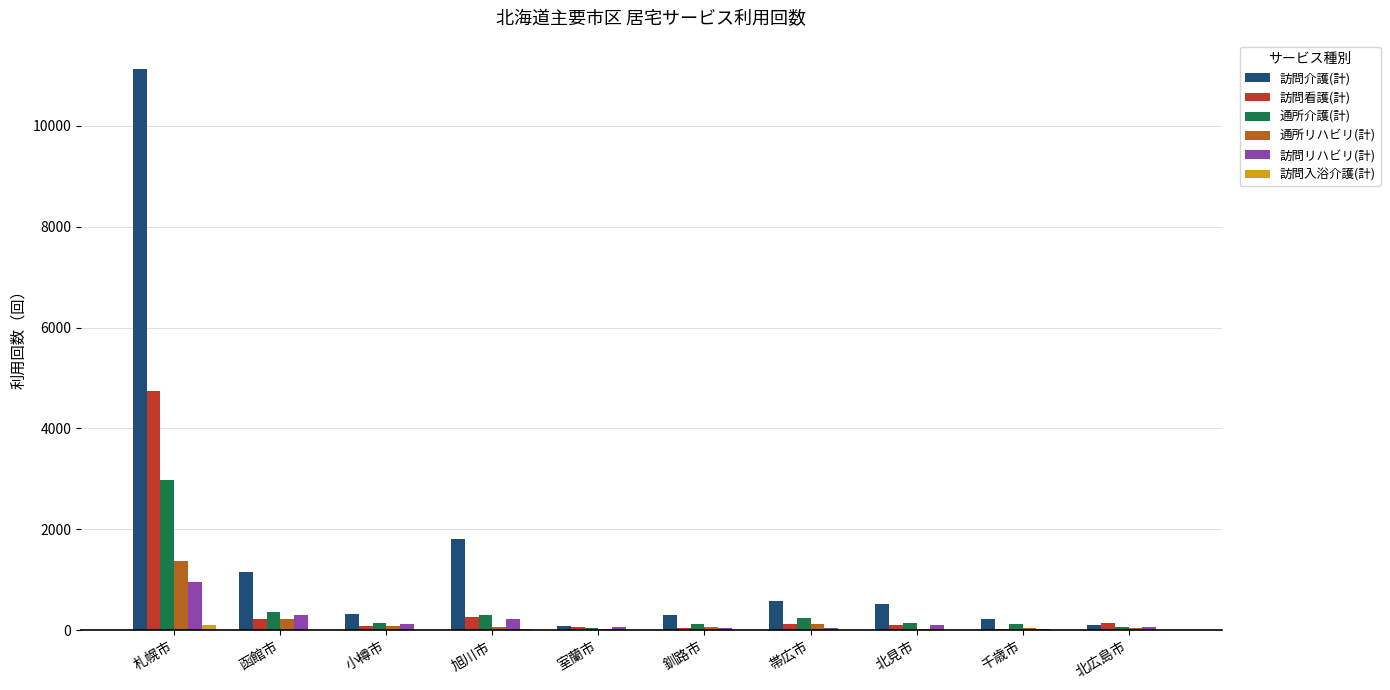

Which category has the highest value across all series?

札幌市